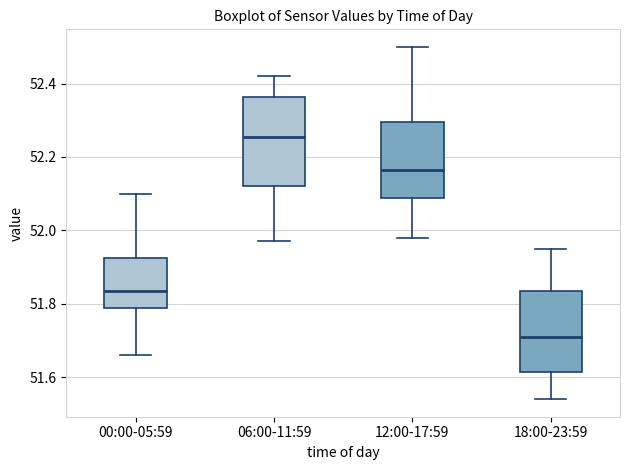

Which box is the tallest, from its lower edge to its upper edge?

06:00-11:59